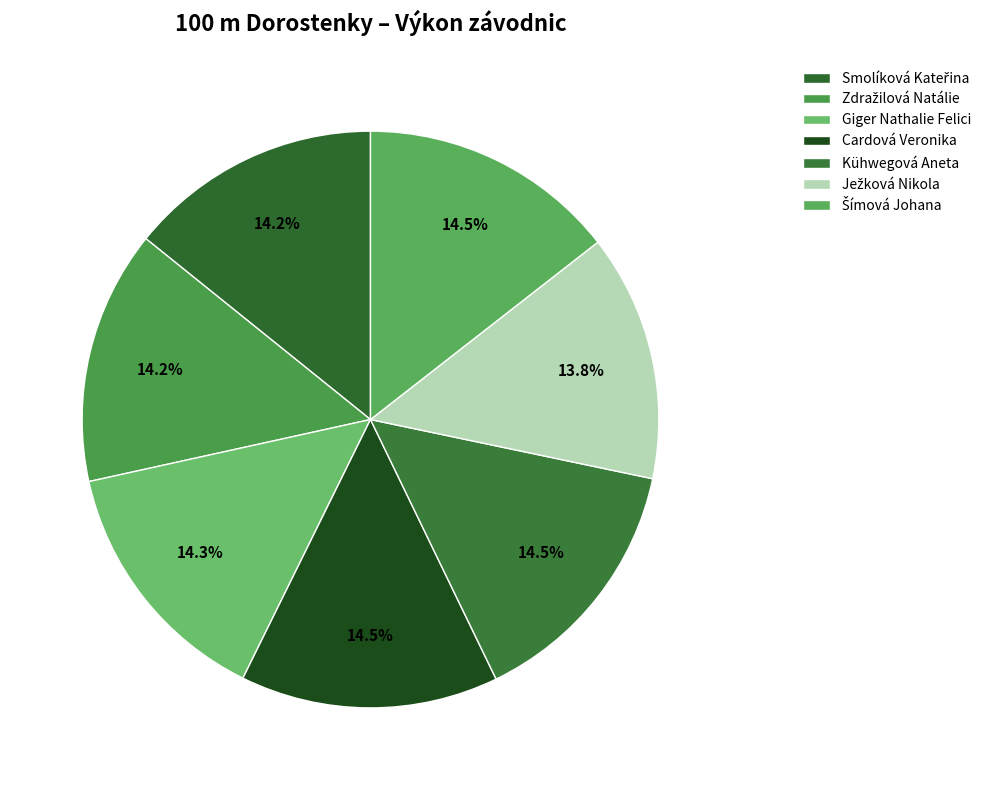

How many segments does this pie chart have?

7